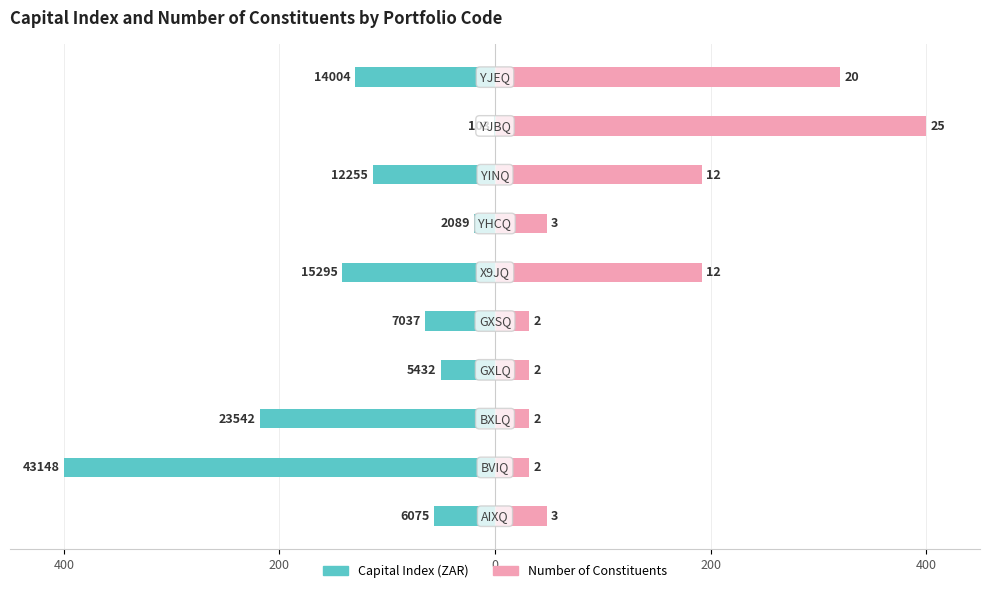

The Capital Index (ZAR) series shows -50.4 at 200. True or false?

True